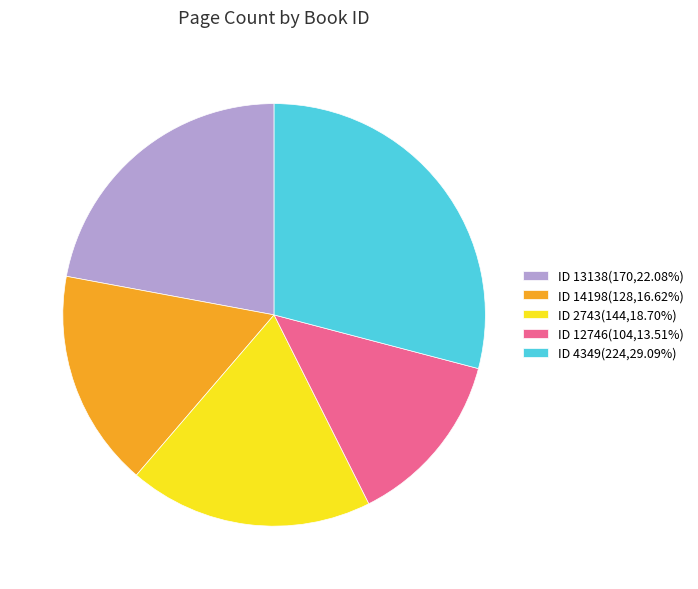

Approximately how many times larger is the value at ID 2743(144,18.70%) compared to ID 14198(128,16.62%)?

1.1